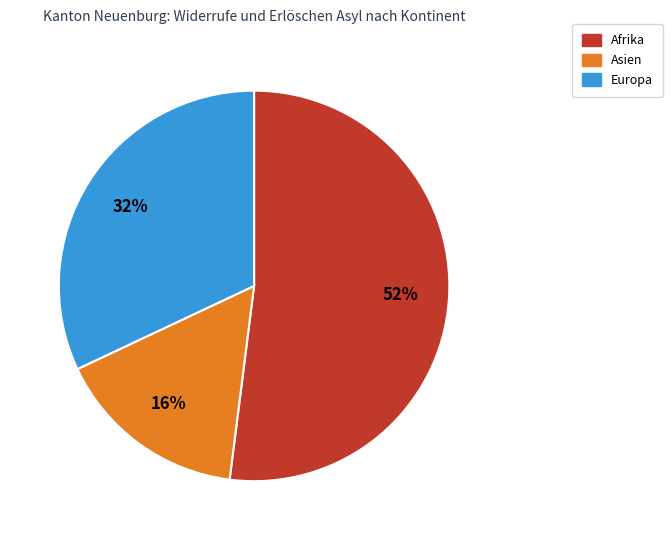

The Europa slice represents 32% of the pie. True or false?

True